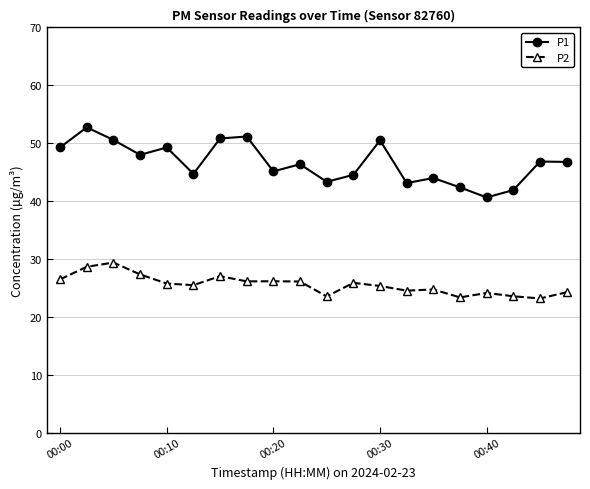

Count the number of data series in this chart.

2